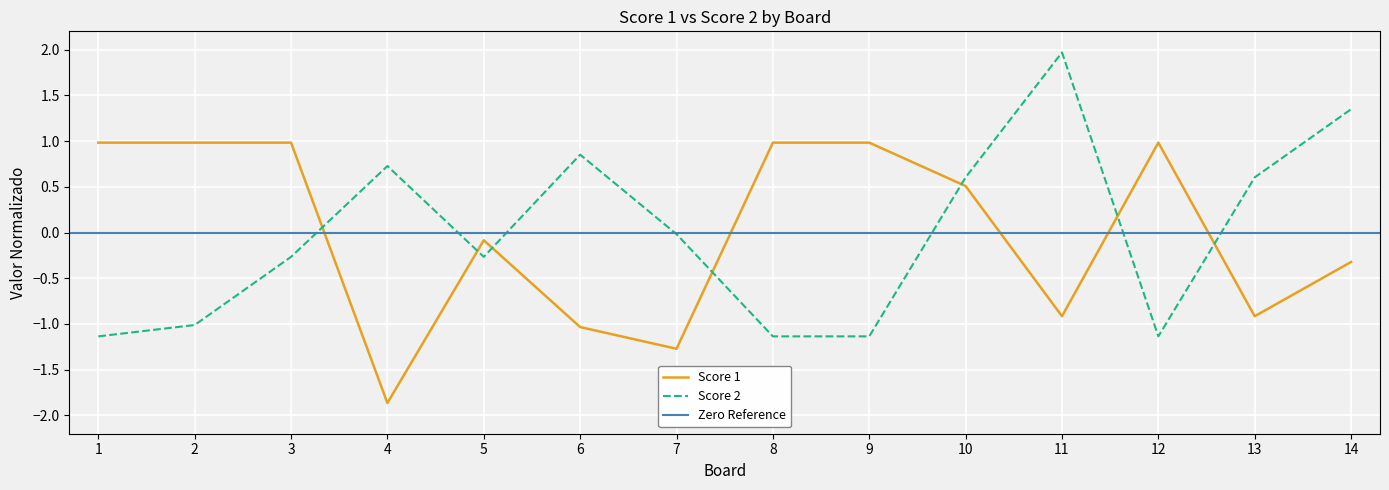

Where do Score 2 and Score 1 first cross each other?

3 and 4